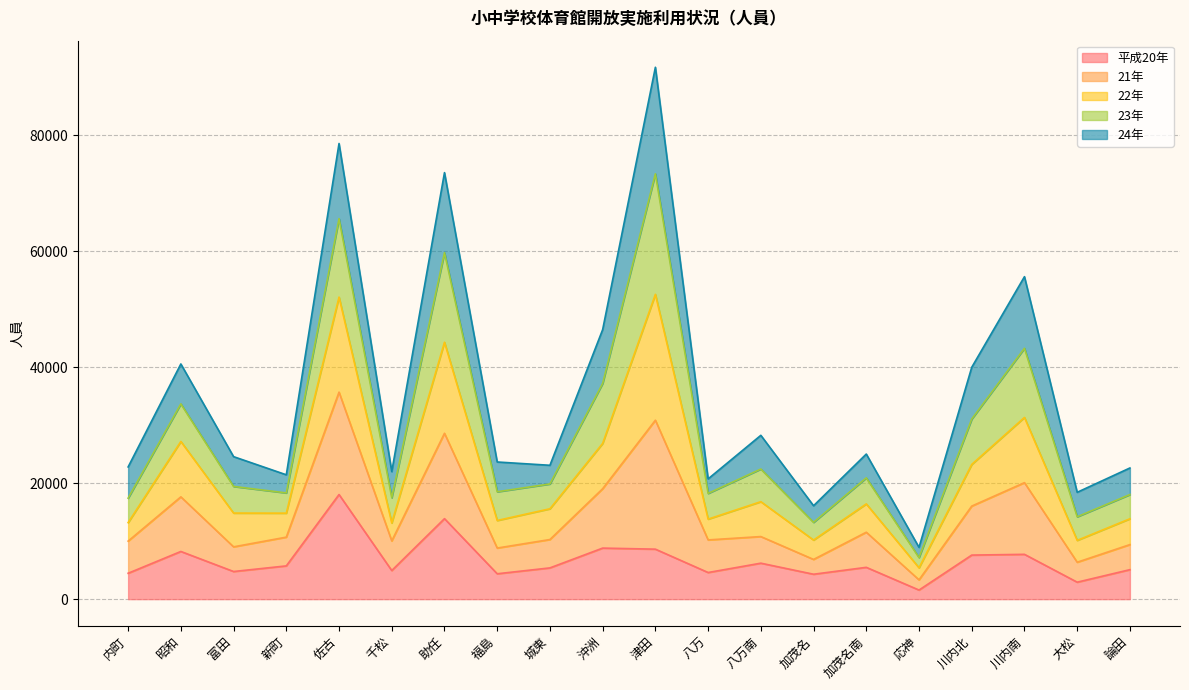

In 22年, how many points are lower than both neighbors (excluding endpoints)?

7